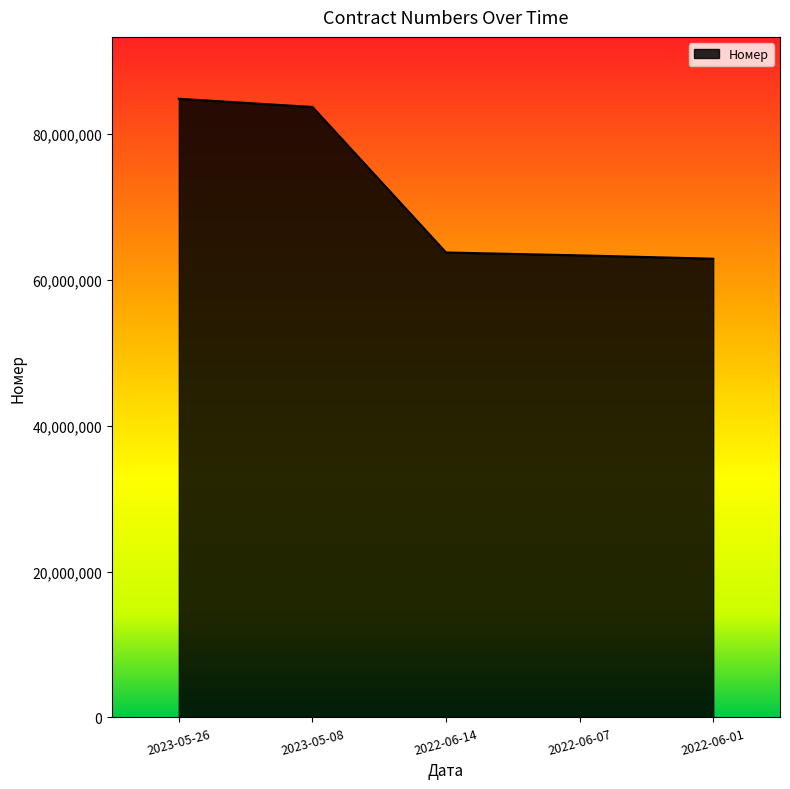

What is the sum of the values at 2022-06-14 and 2022-06-07?

127174502